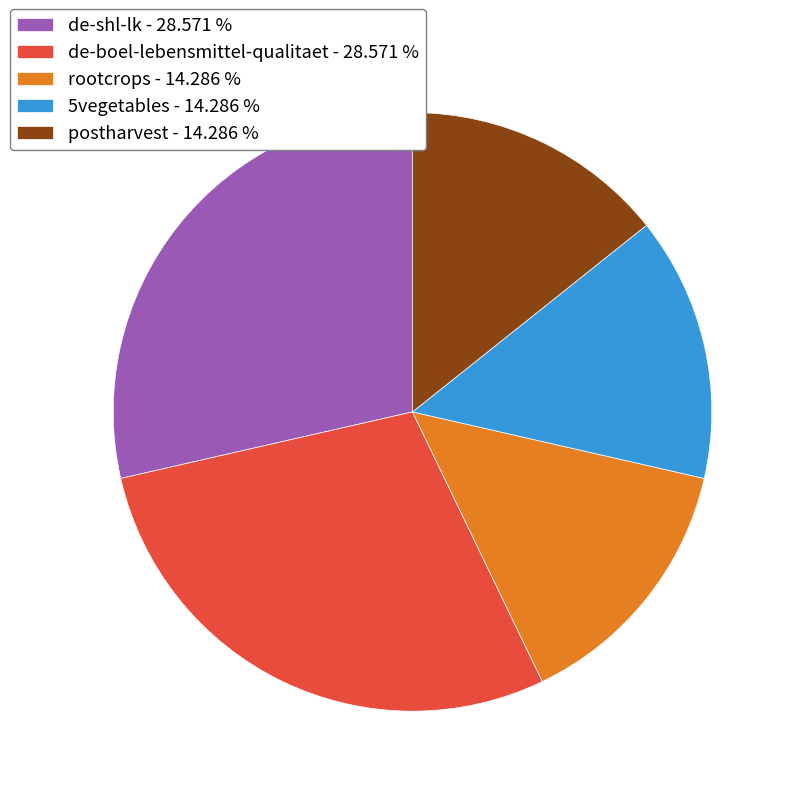

Is there any slice that represents more than half of the pie?

No